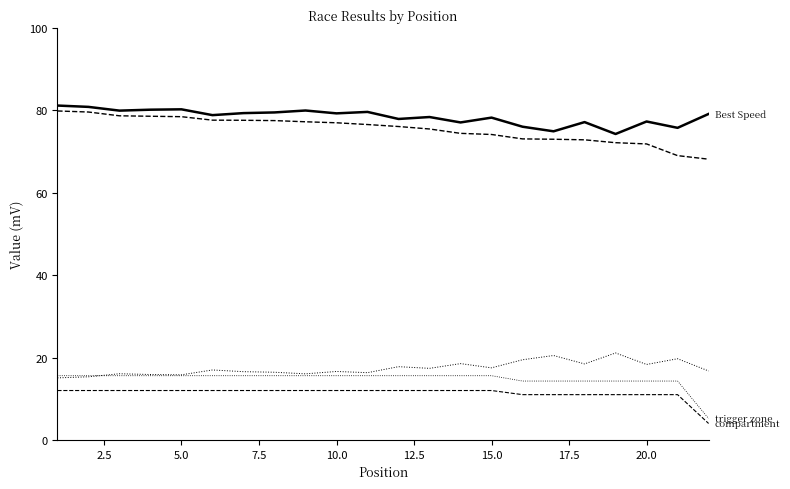

The value of Average Speed at 5.0 is 133.0. True or false?

False